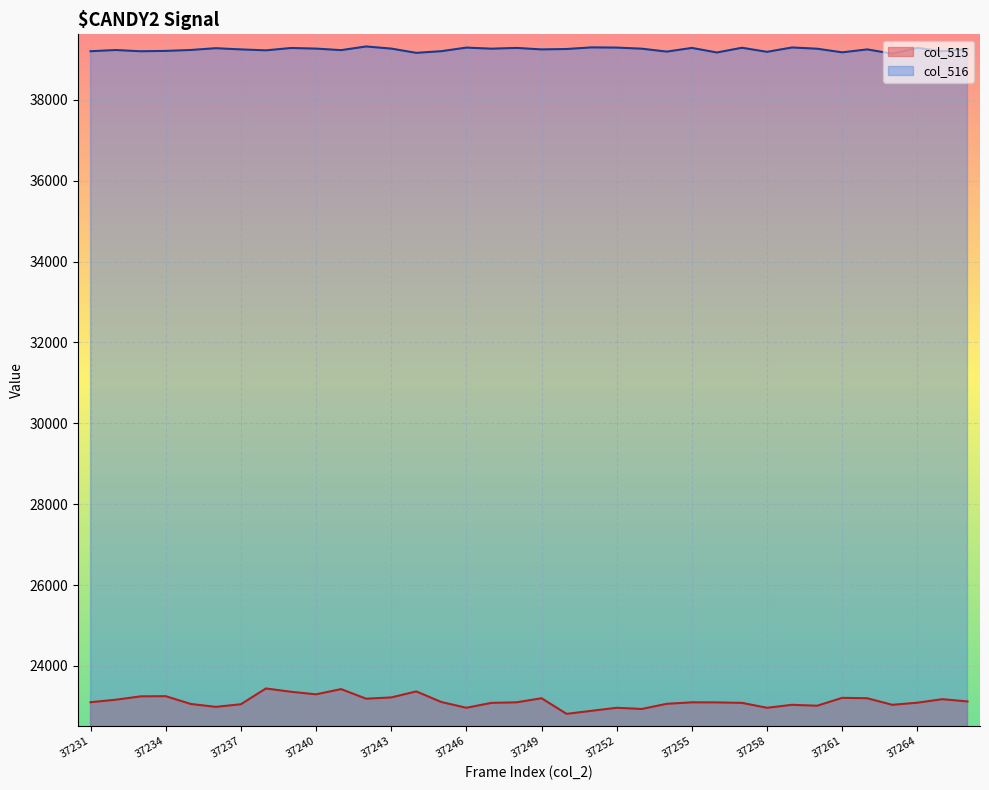

The col_516 series shows 39233 at 37235. True or false?

True